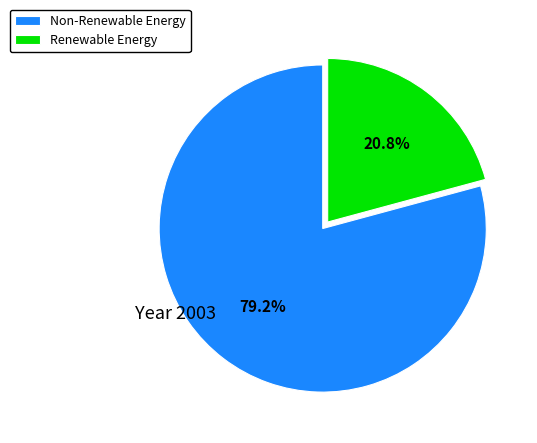

Which slice is the smallest?

Renewable Energy